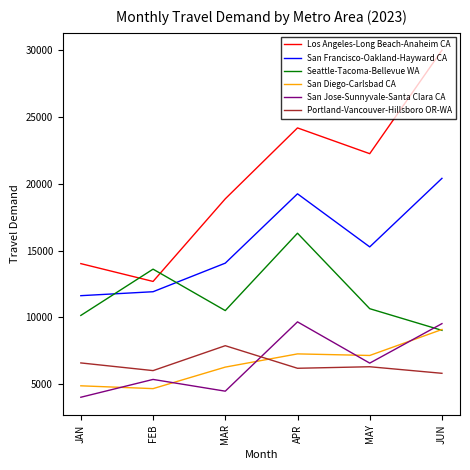

What is the average value of the San Diego-Carlsbad CA series?

6555.0